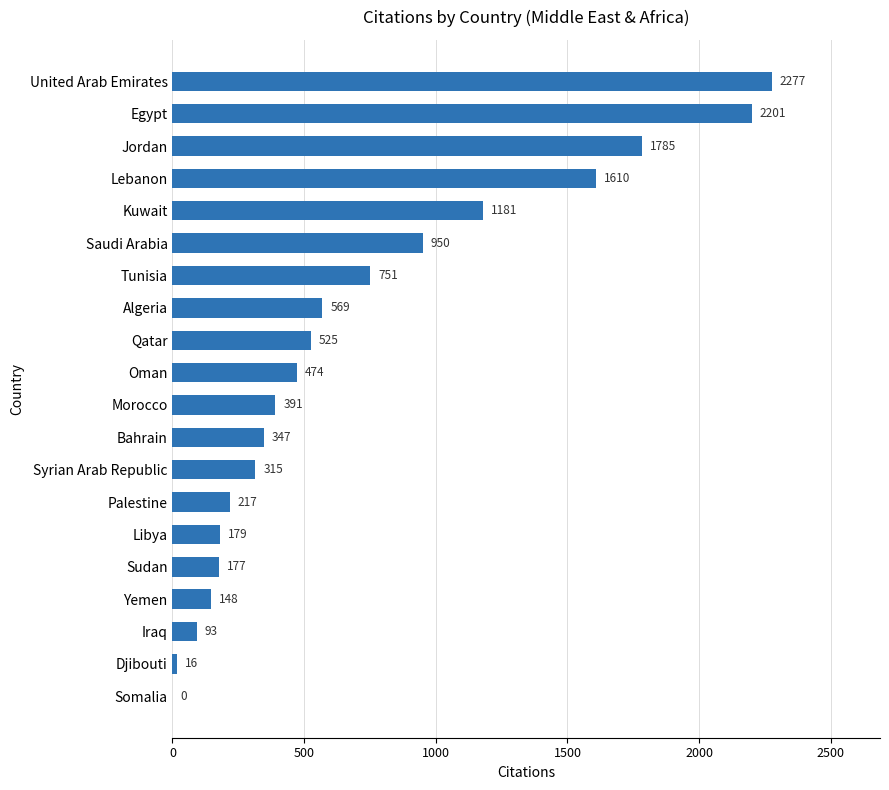

Reading bottom to top, what are all the values shown in this chart?

Somalia=0	Djibouti=16	Iraq=93	Yemen=148	Sudan=177	Libya=179	Palestine=217	Syrian Arab Republic=315	Bahrain=347	Morocco=391	Oman=474	Qatar=525	Algeria=569	Tunisia=751	Saudi Arabia=950	Kuwait=1181	Lebanon=1610	Jordan=1785	Egypt=2201	United Arab Emirates=2277